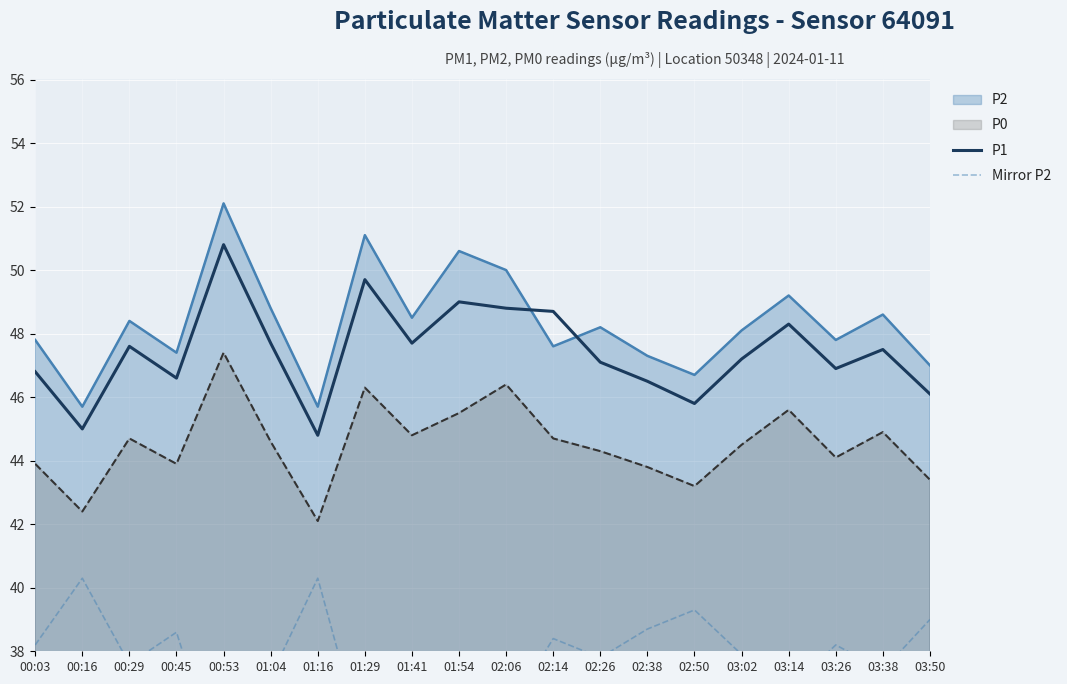

At which category does the chart reach its minimum across all series?

00:53